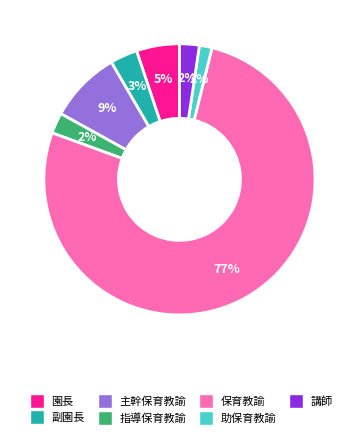

Is the sum of 園長 and 助保育教諭 greater than half?

No